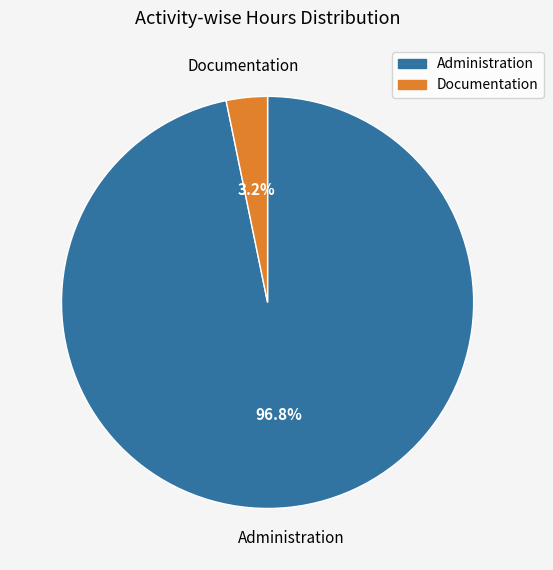

Between Administration and Documentation, which is larger?

Administration